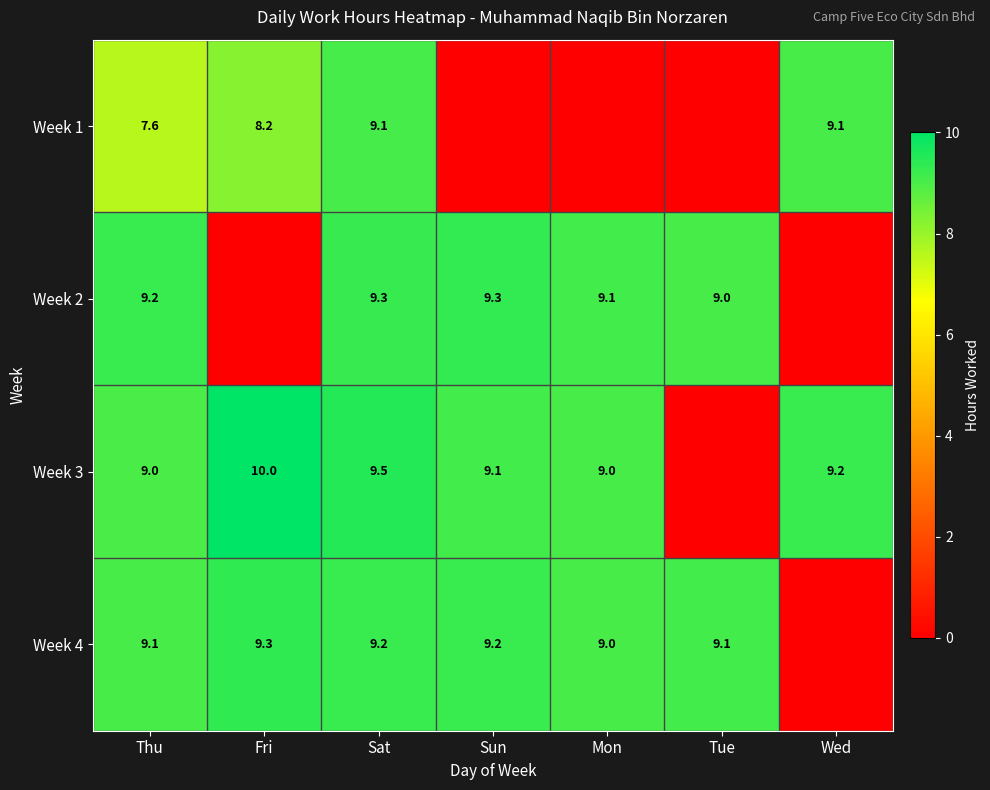

What is the spread (max minus min) of values at Sat?

0.4